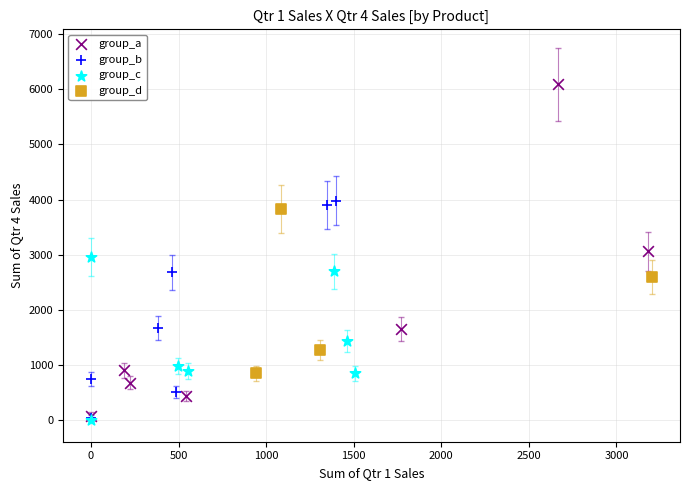

Which series has the largest Y range (max minus min)?

group_a